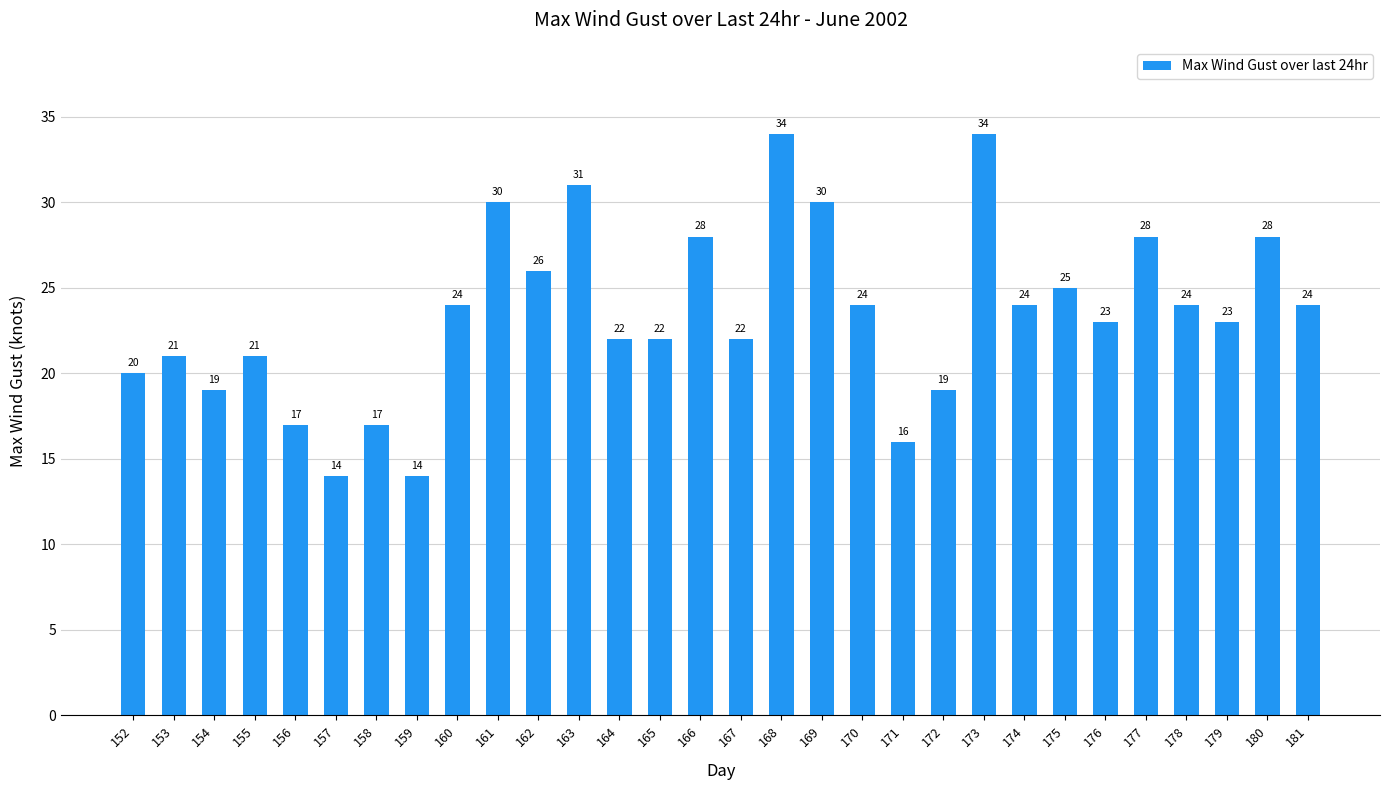

How many bars are there in total?

30